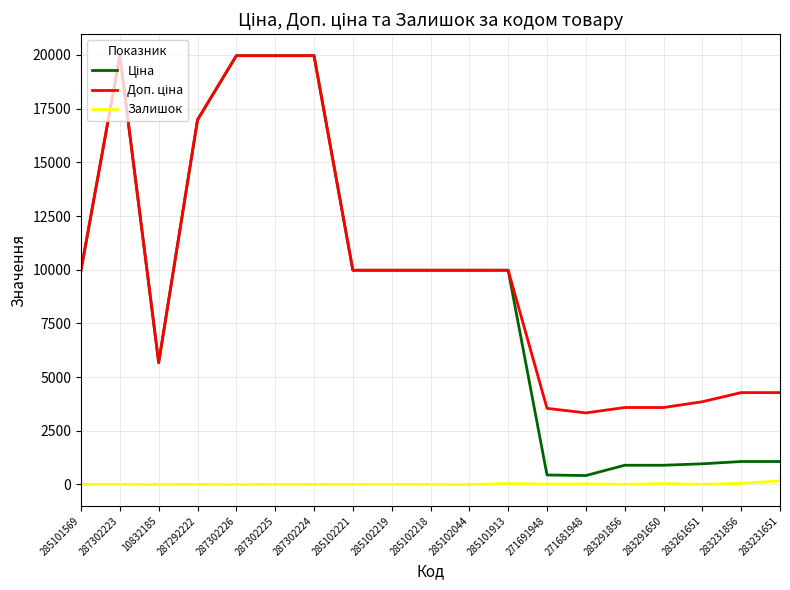

Does the chart display data point markers on the line(s)?

No